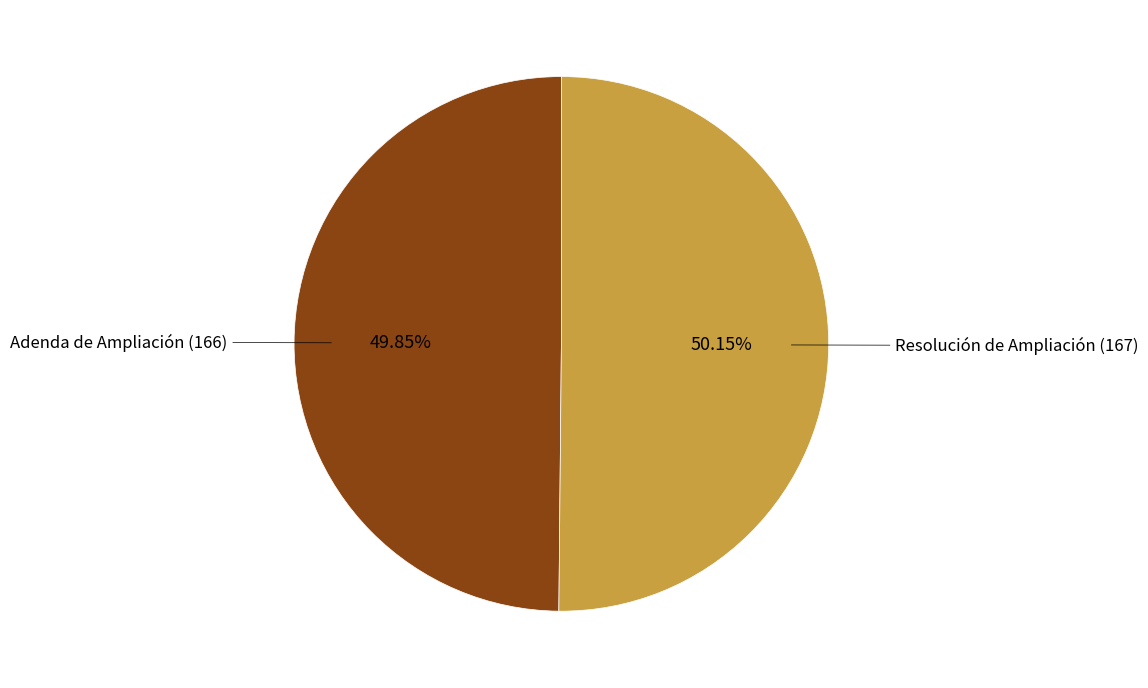

Is there a majority slice in this chart?

Yes